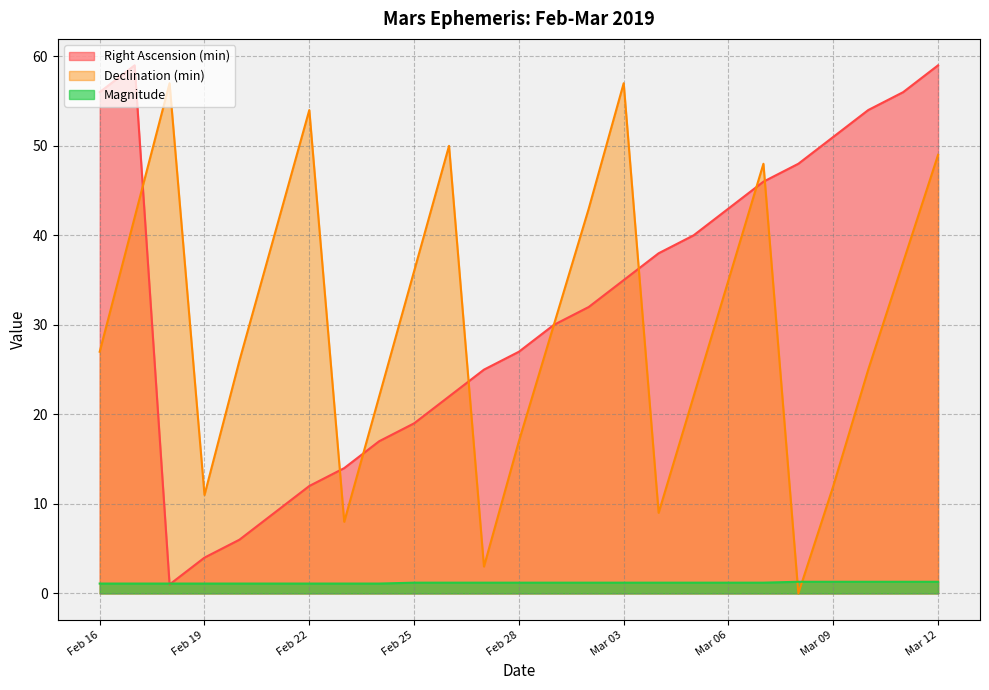

Rank the series at 23 from lowest to highest value.

Magnitude (line), Declination (min) (line), Right Ascension (min) (line)